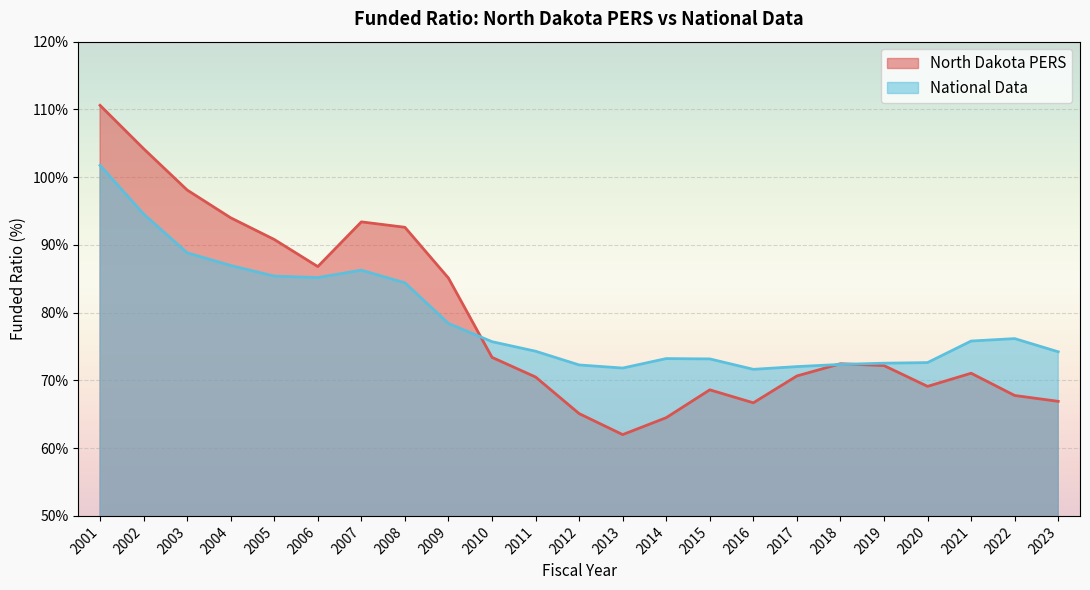

What is the difference between the highest and lowest values at 2007?

7.1